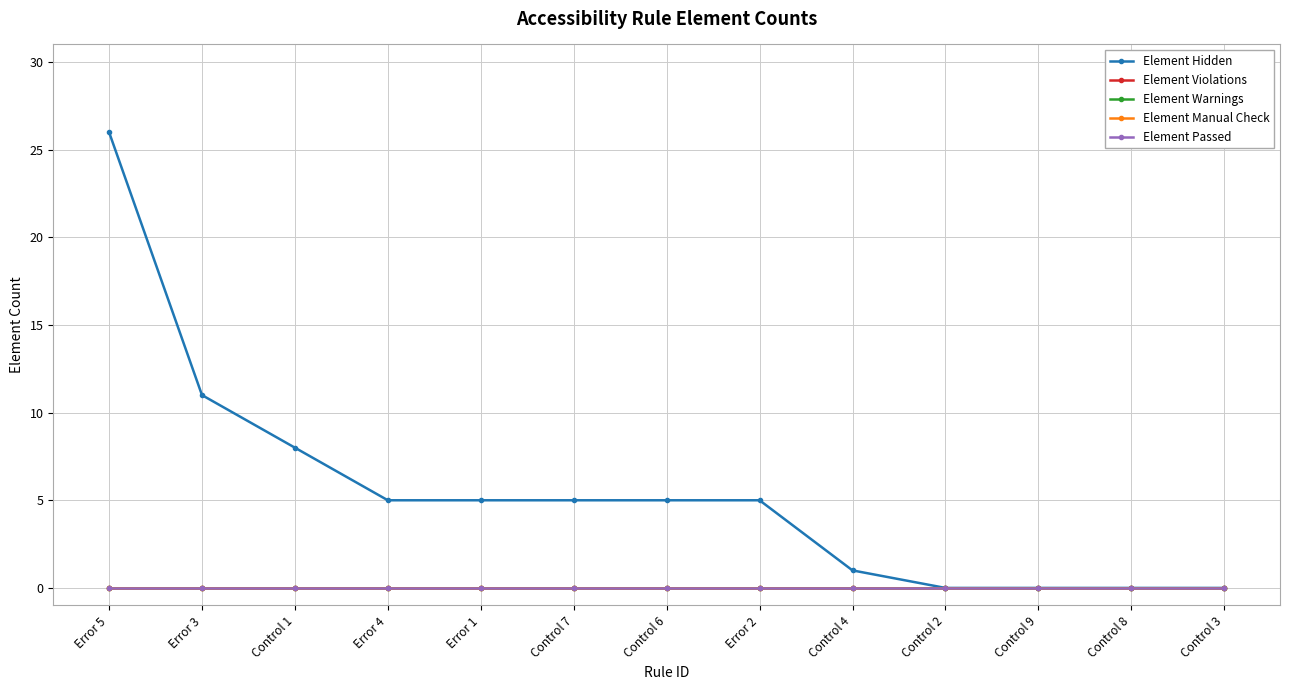

Reading right to left, extract all data points from this chart.

Element Hidden: Control 3=0	Control 8=0	Control 9=0	Control 2=0	Control 4=1	Error 2=5	Control 6=5	Control 7=5	Error 1=5	Error 4=5	Control 1=8	Error 3=11	Error 5=26
Element Violations: Control 3=0	Control 8=0	Control 9=0	Control 2=0	Control 4=0	Error 2=0	Control 6=0	Control 7=0	Error 1=0	Error 4=0	Control 1=0	Error 3=0	Error 5=0
Element Warnings: Control 3=0	Control 8=0	Control 9=0	Control 2=0	Control 4=0	Error 2=0	Control 6=0	Control 7=0	Error 1=0	Error 4=0	Control 1=0	Error 3=0	Error 5=0
Element Manual Check: Control 3=0	Control 8=0	Control 9=0	Control 2=0	Control 4=0	Error 2=0	Control 6=0	Control 7=0	Error 1=0	Error 4=0	Control 1=0	Error 3=0	Error 5=0
Element Passed: Control 3=0	Control 8=0	Control 9=0	Control 2=0	Control 4=0	Error 2=0	Control 6=0	Control 7=0	Error 1=0	Error 4=0	Control 1=0	Error 3=0	Error 5=0